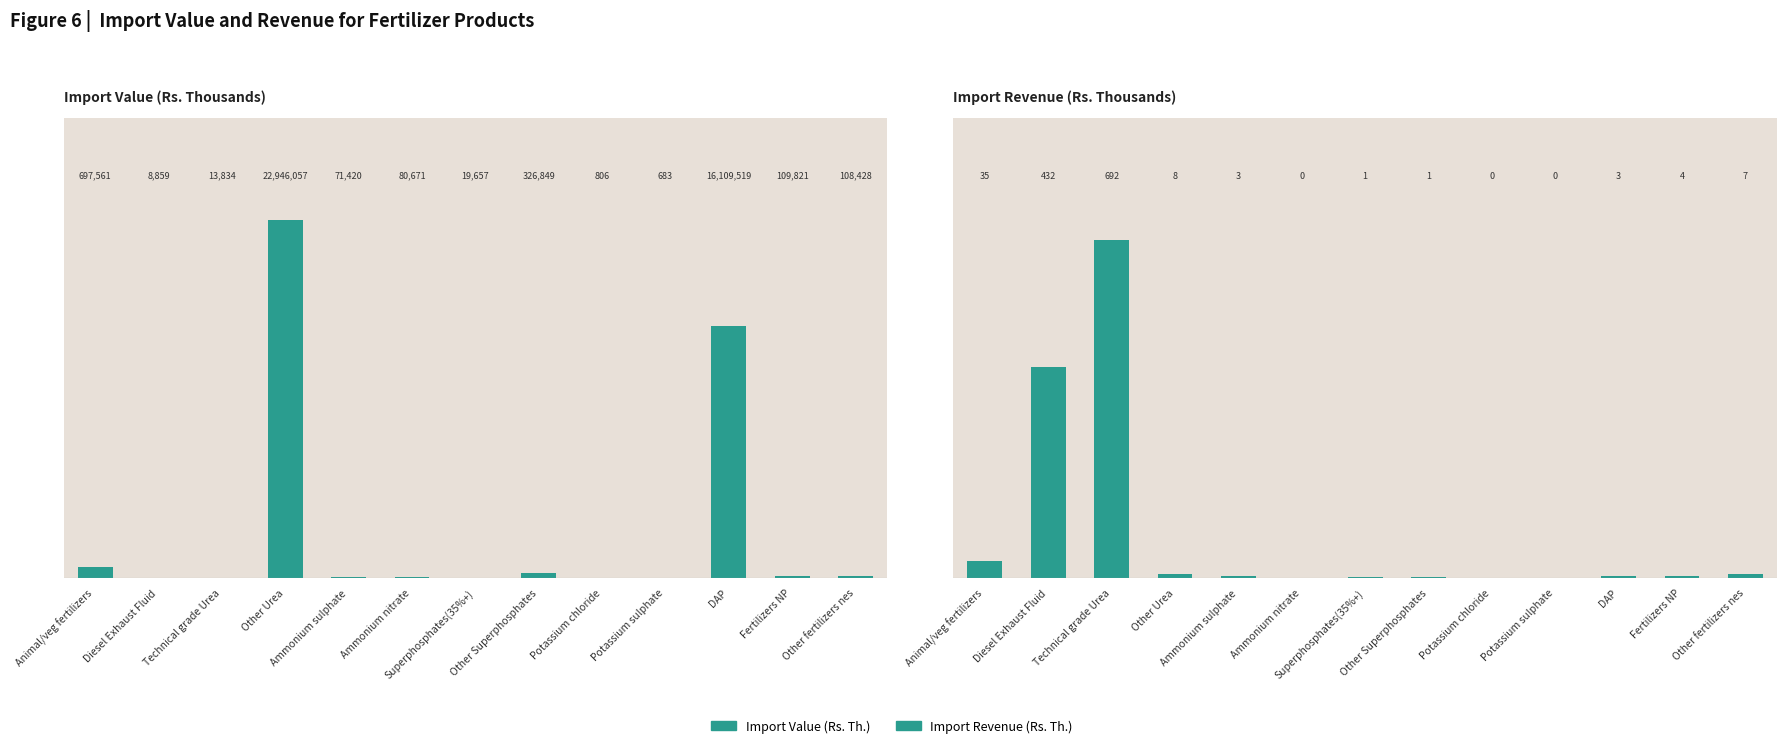

List the series in order of their overall mean, lowest first.

Import Revenue (Rs. Th.), Import Value (Rs. Th.)